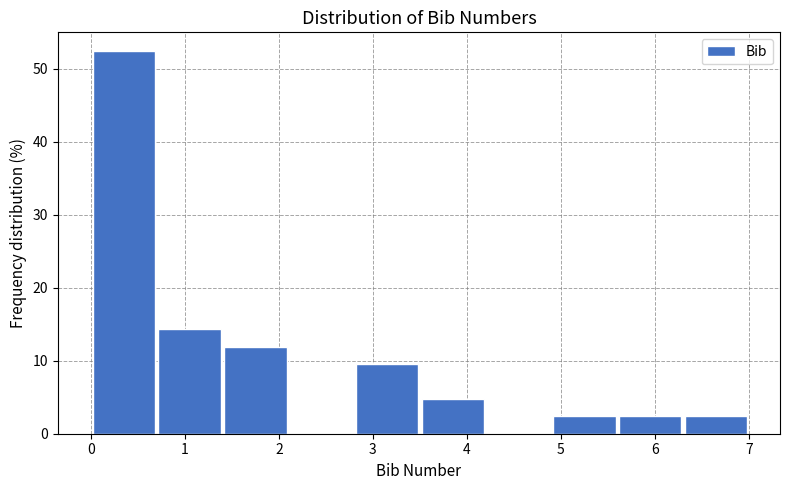

Reading left to right, list every bar in this chart as the range it spans on the x-axis followed by its height. The values are not printed on the chart, so give them approximately, as read against the axis.

0.0 to 0.7: 52
0.7 to 1.4: 14
1.4 to 2.1: 12
2.1 to 2.8: 0
2.8 to 3.5: 10
3.5 to 4.2: 5
4.2 to 4.9: 0
4.9 to 5.6: 2
5.6 to 6.3: 2
6.3 to 7.0: 2